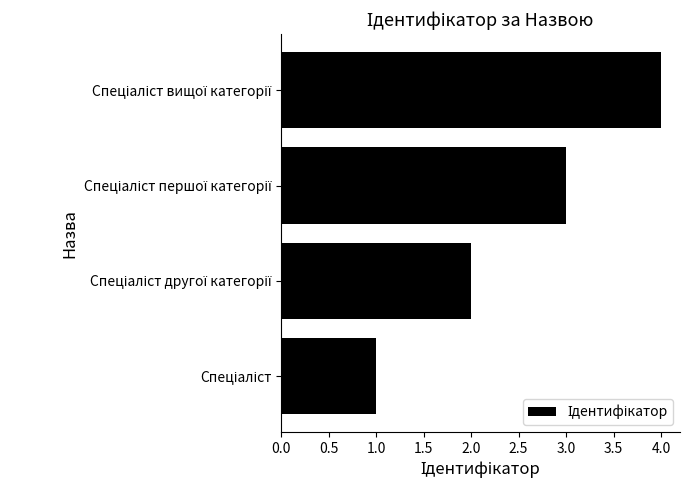

What is the greatest value displayed?

4